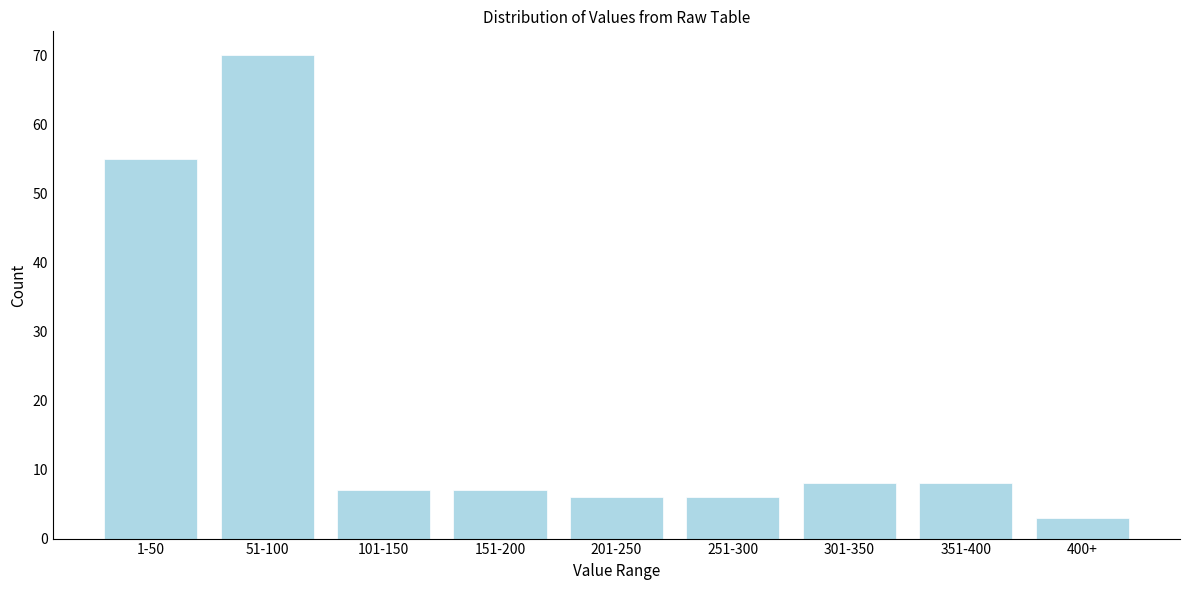

Reading right to left, transcribe all the data shown in this chart.

3	8	8	6	6	7	7	70	55